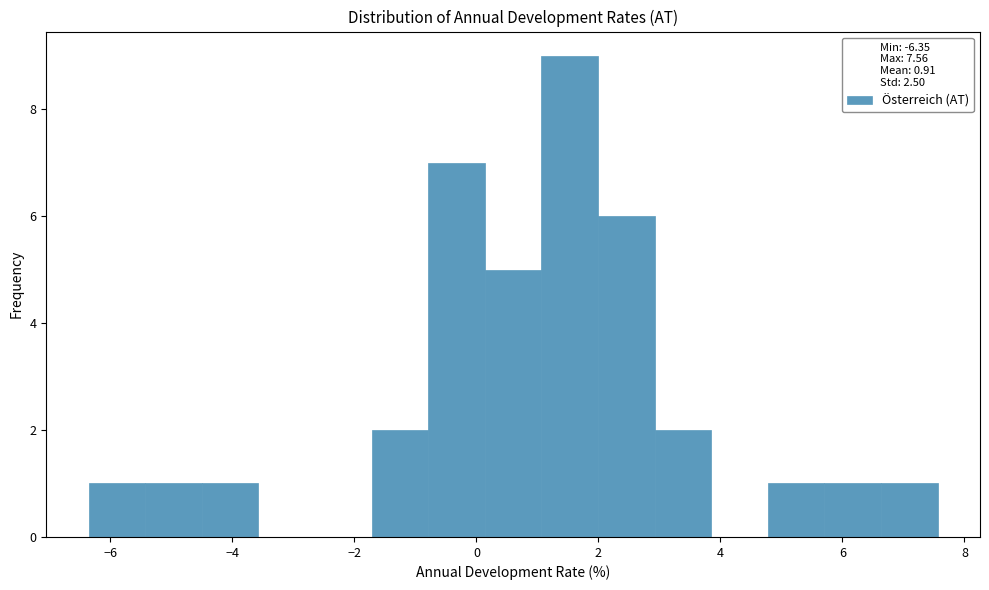

Over which range of the x-axis is the bar tallest?

1.0 to 2.0